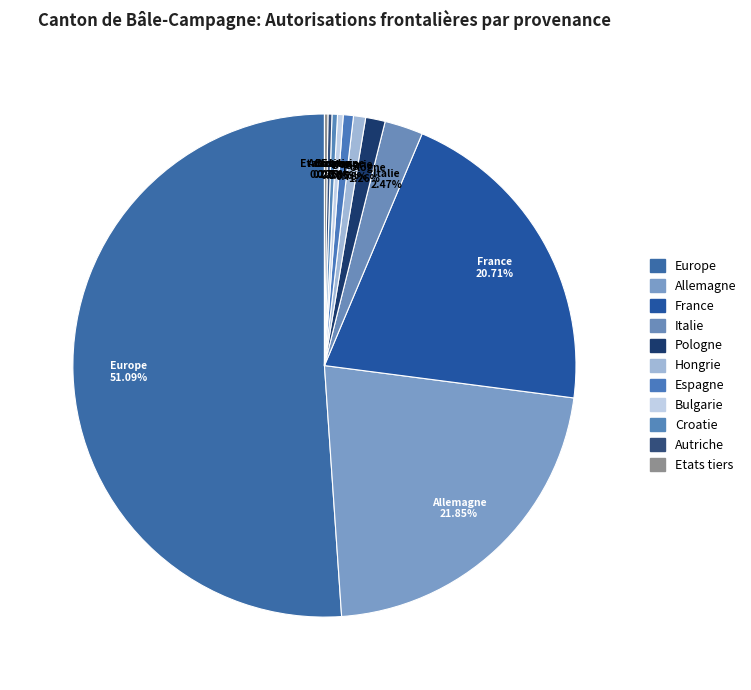

What is the largest slice in the pie chart?

Europe